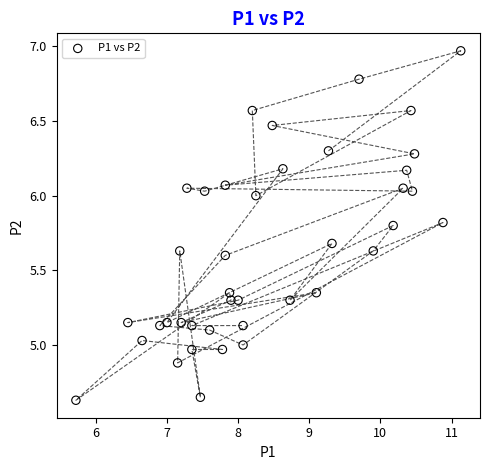

What is the range of Y values (max minus min)?

2.3